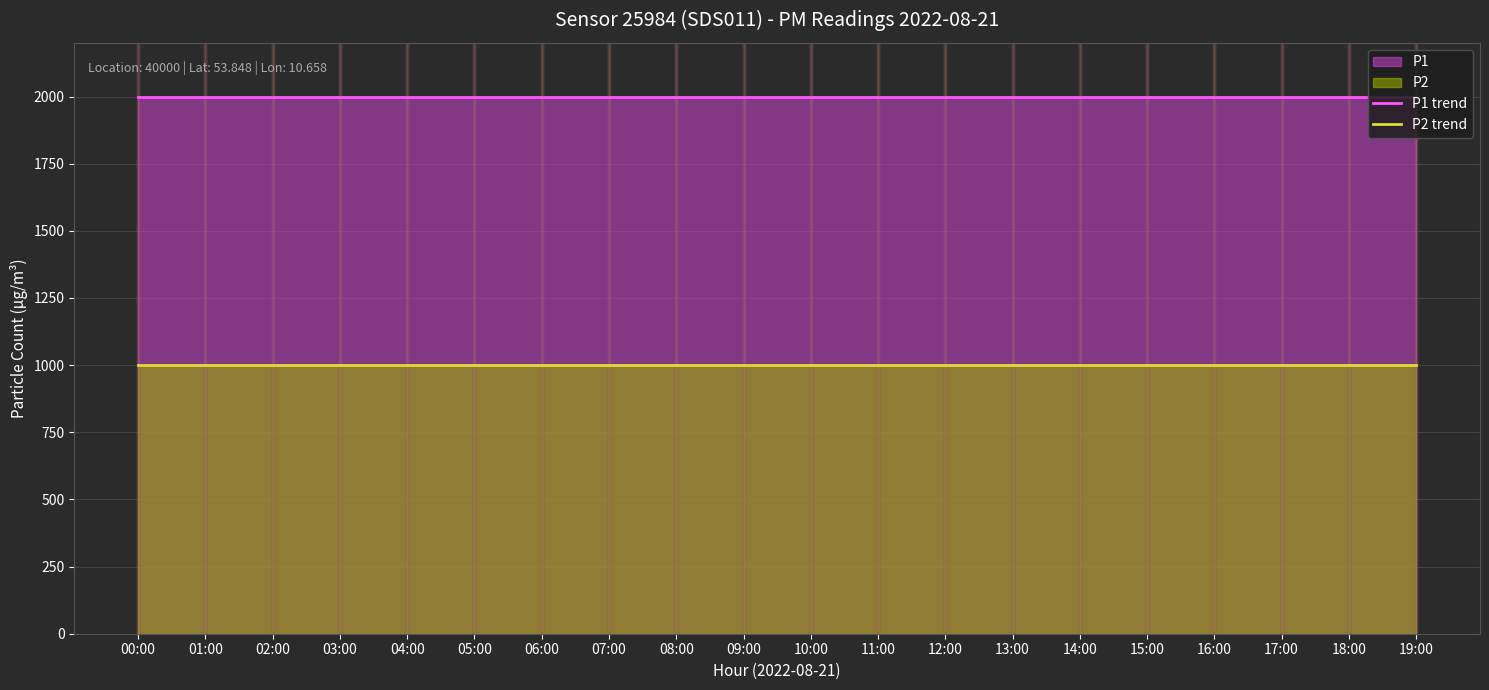

True or false: P2 trend has a value of 999.9 at 07:00.

True